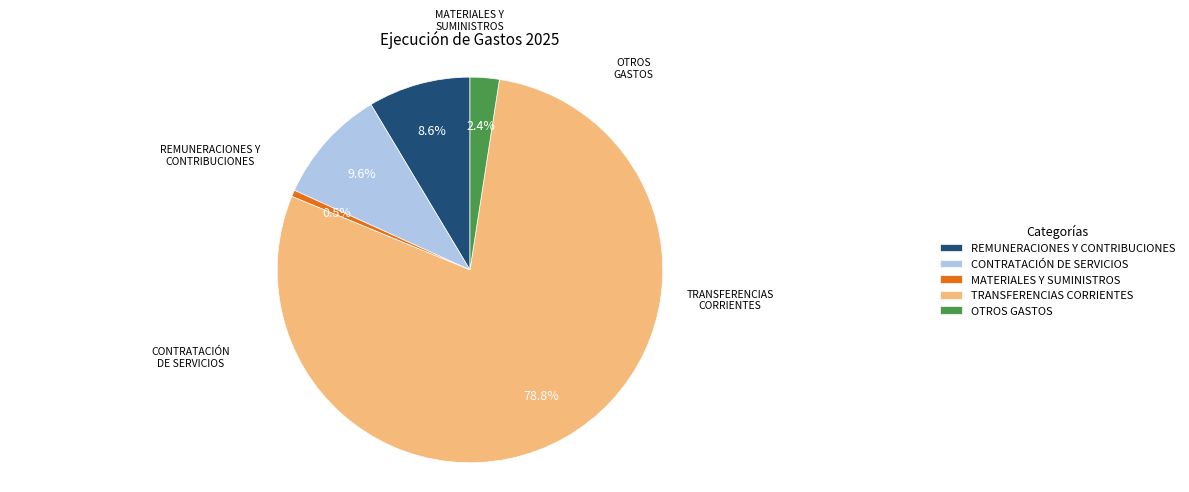

How many slices are in this pie chart?

5